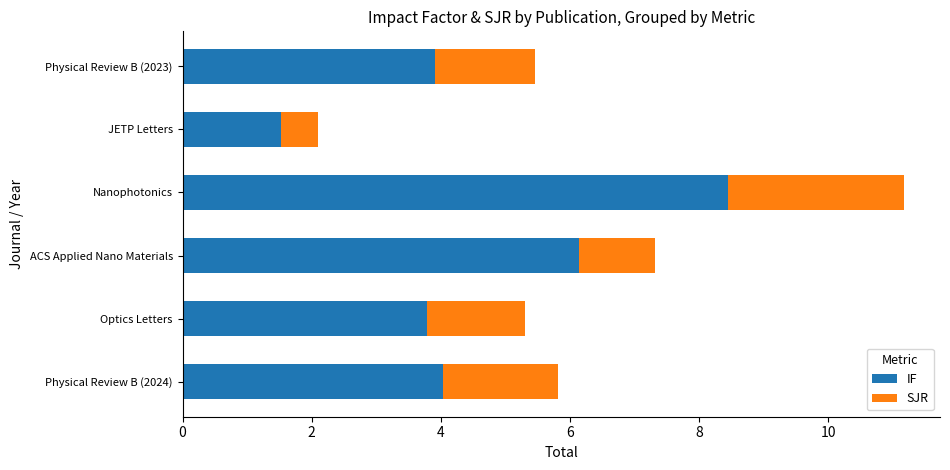

What is the total value across all series at Optics Letters?

5.3